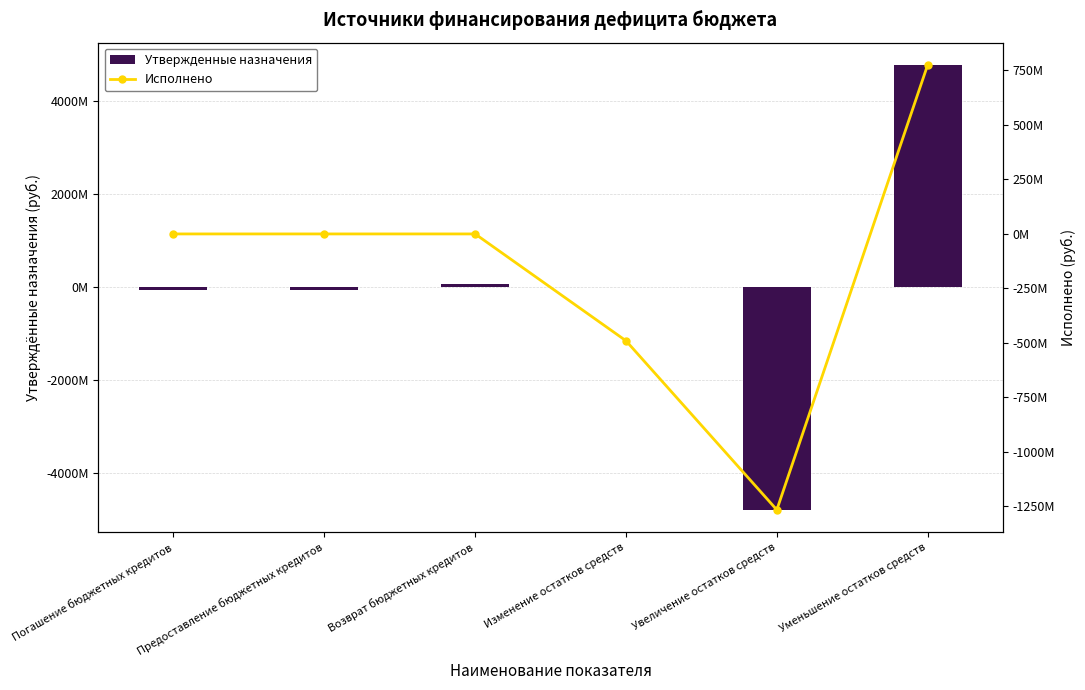

What is the difference between the maximum and second lowest values in the Утвержденные назначения series?

4847481685.6